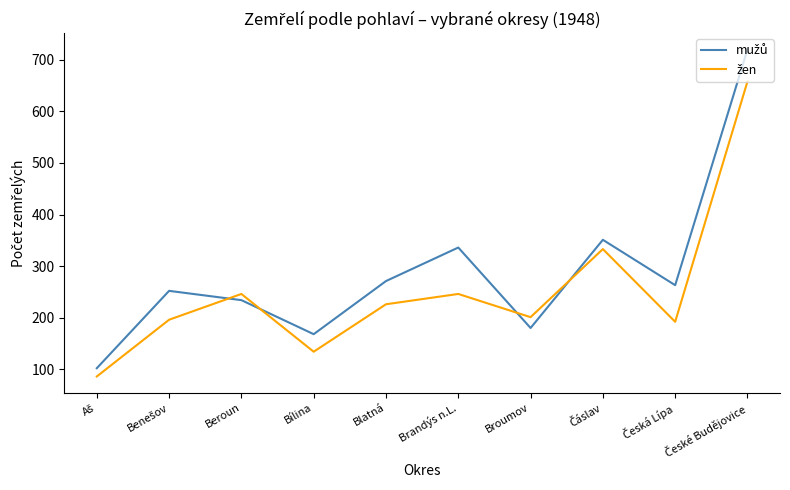

What is the total value across all series at Bílina?

302